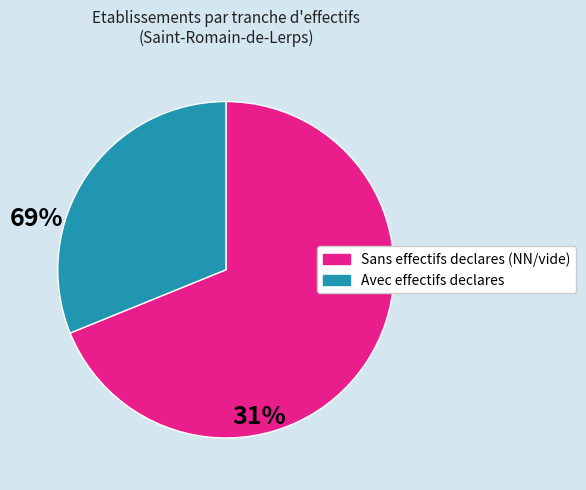

Is there any slice that represents more than half of the pie?

Yes